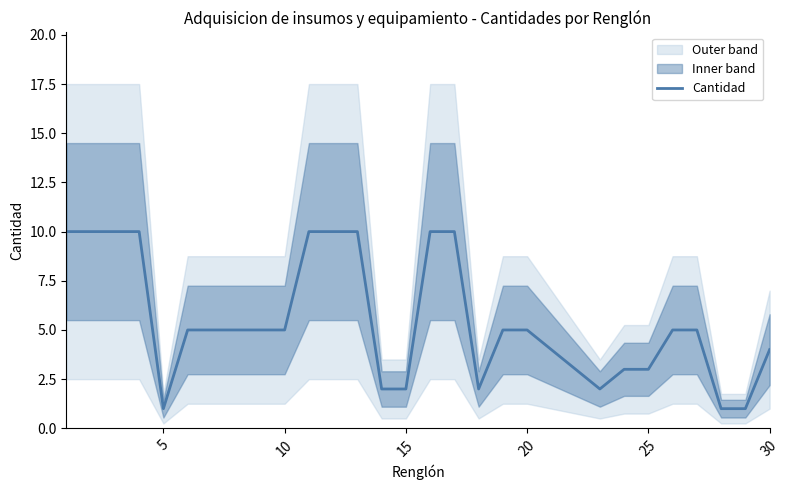

What is the difference between the second highest and minimum values?

9